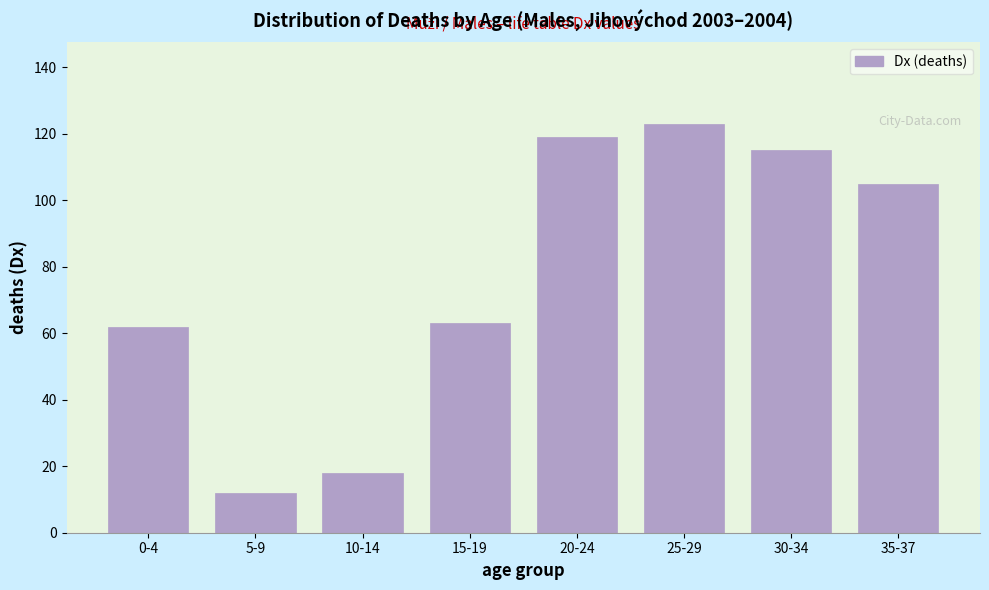

Reading left to right, extract all data points from this chart.

62	12	18	63	119	123	115	105